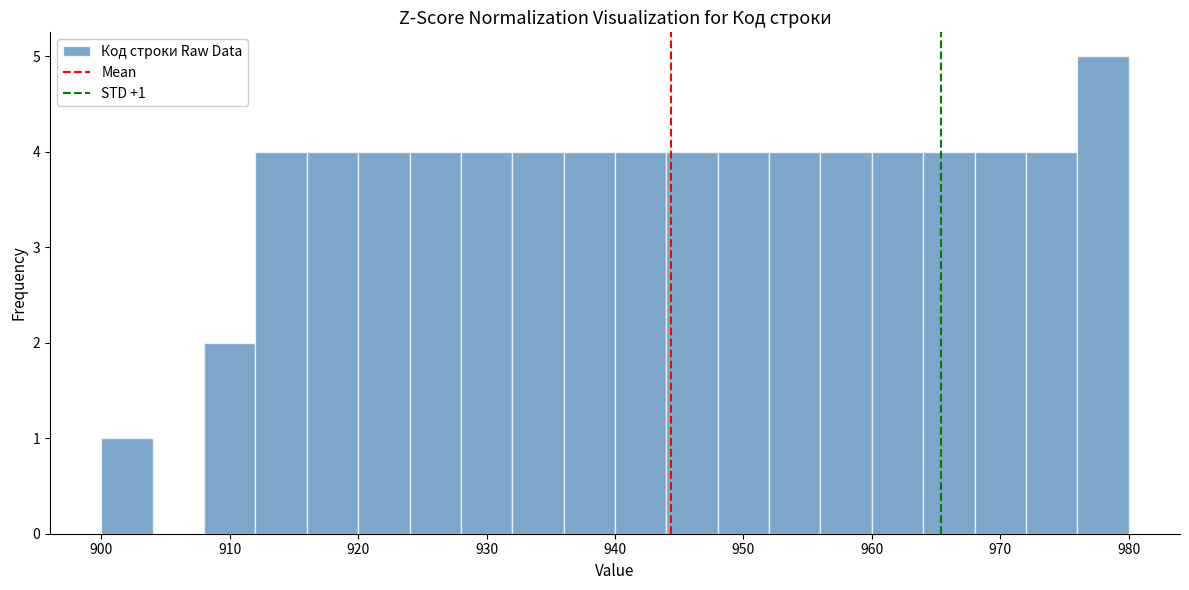

Which range on the x-axis has the tallest bar?

976 to 980